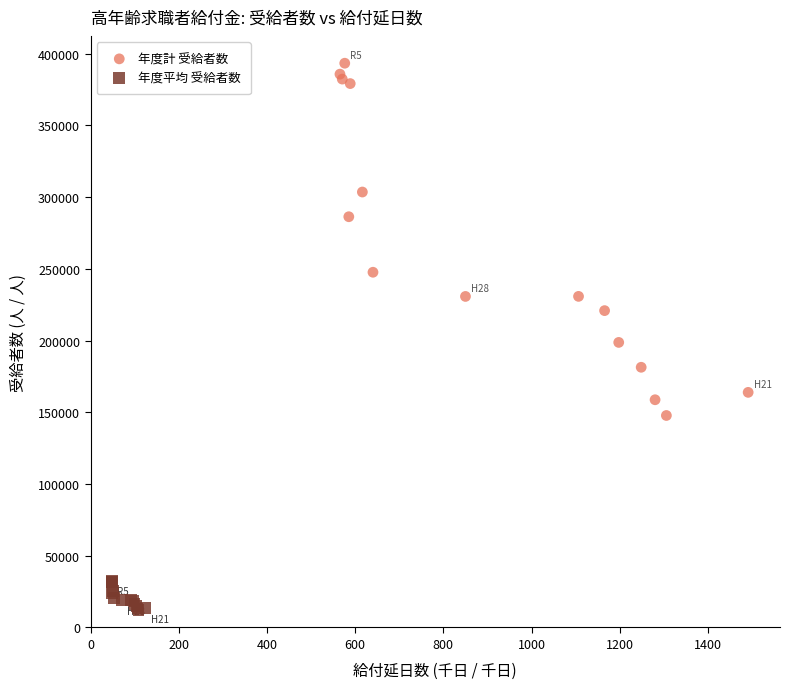

Which series reaches the minimum Y coordinate?

年度平均 受給者数